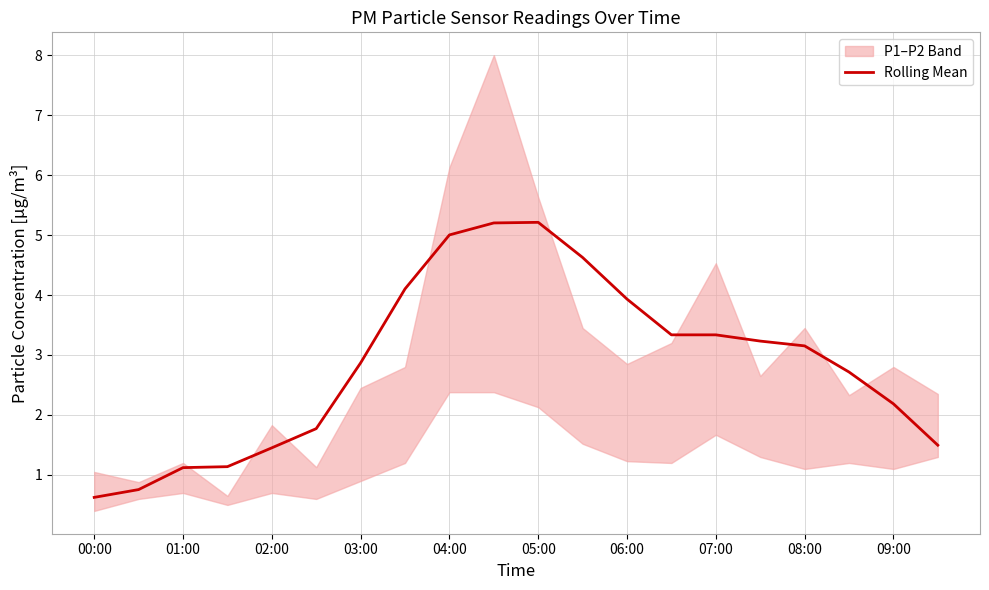

Is it true that Rolling Mean equals 1.0 at 03:00?

False